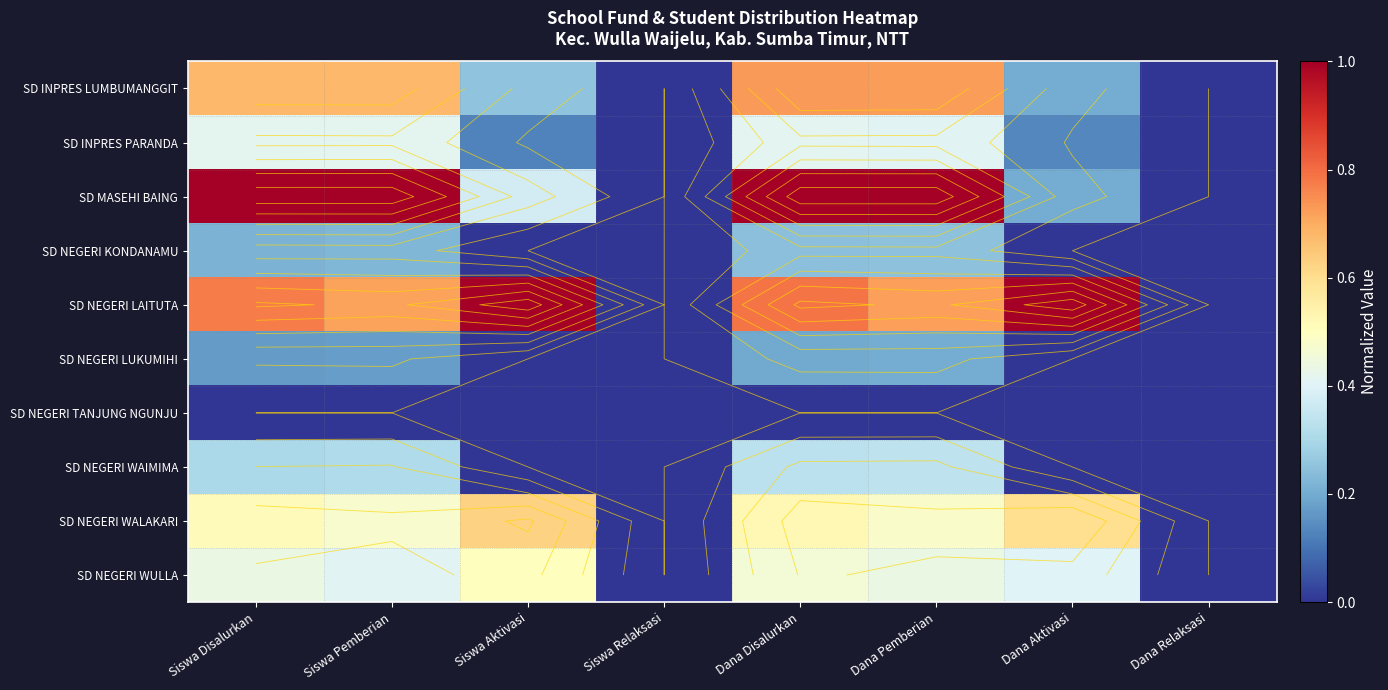

Which has a higher value, Siswa Disalurkan or Siswa Pemberian?

Siswa Pemberian